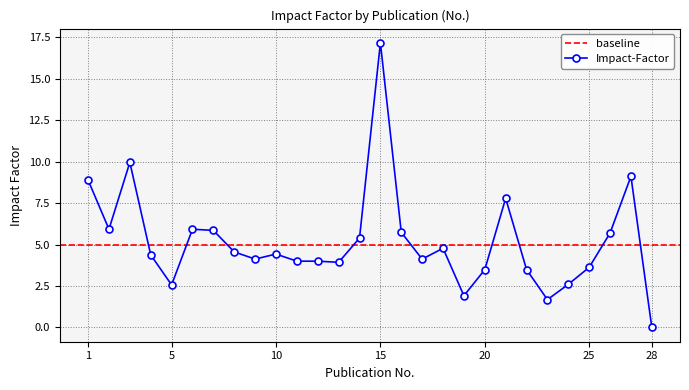

At which label does the data first exceed 4?

1